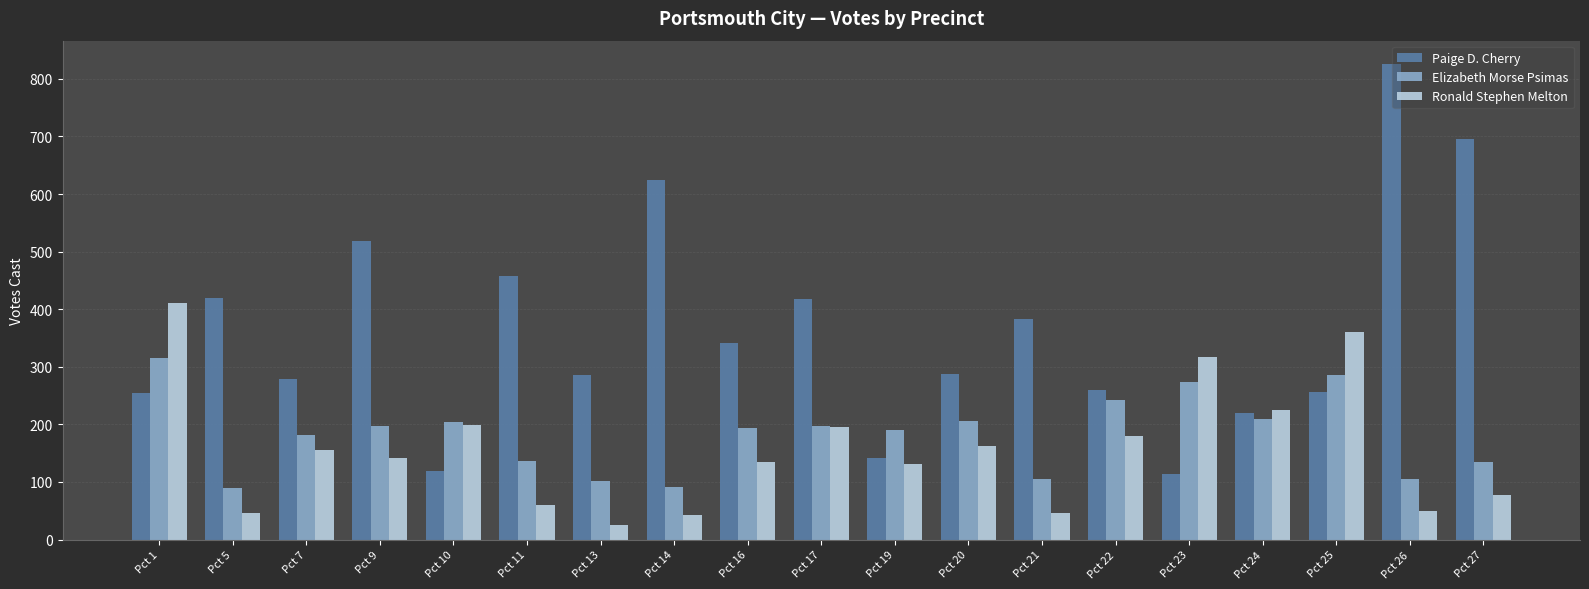

Is it true that Paige D. Cherry equals 202 at Pct 23?

False